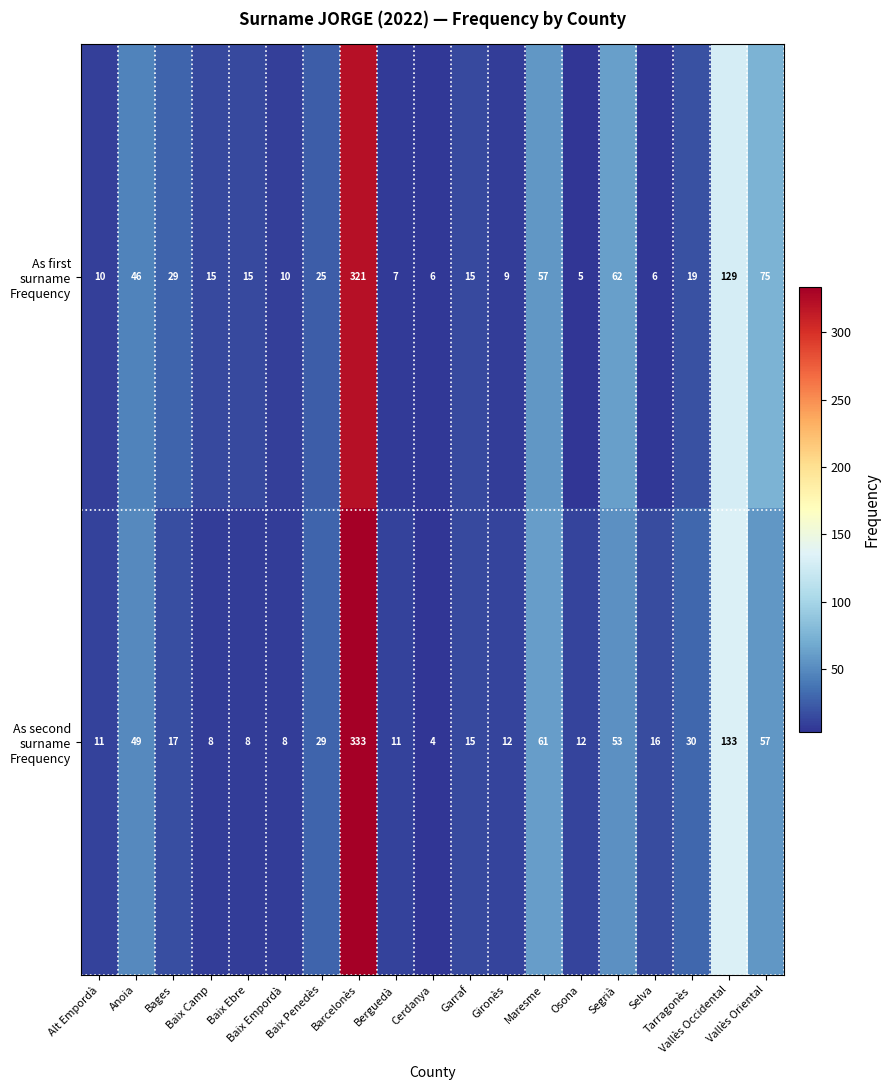

What is the greatest value displayed?

333